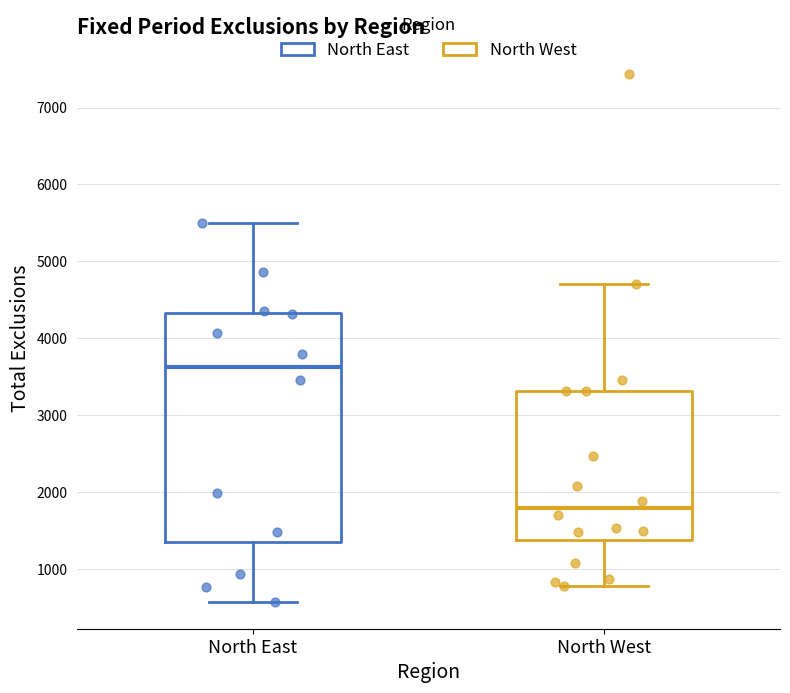

Reading left to right, transcribe this box plot: for each box, give where its median line is, the range the box spans, and where its two whiskers end, as read against the y-axis. The values are not printed on the chart, so give them approximately, as read against the axis.

North East: median 3600, box 1300 to 4300, whiskers 600 to 5500
North West: median 1800, box 1400 to 3300, whiskers 800 to 4700